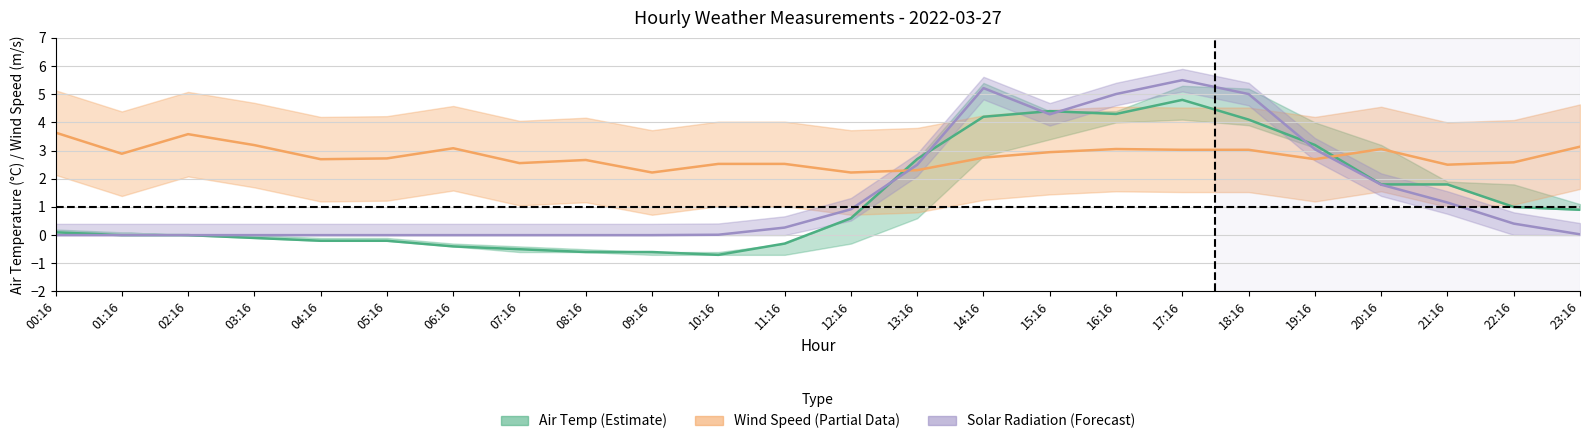

List the series in order of their peak value, lowest first.

Wind Speed (m/s), Air Temp (°C), Solar Radiation (norm.)